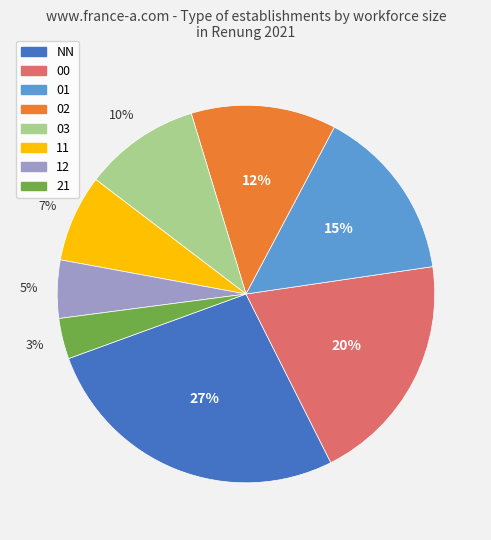

To the nearest percent, what is the average slice percentage?

12%